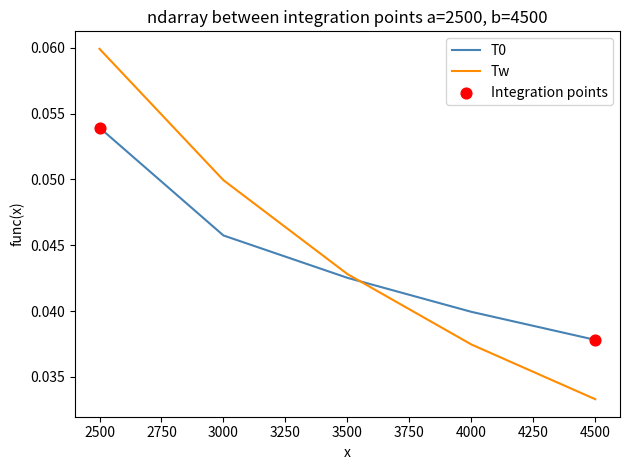

At which category is the sum across all series the highest?

2500